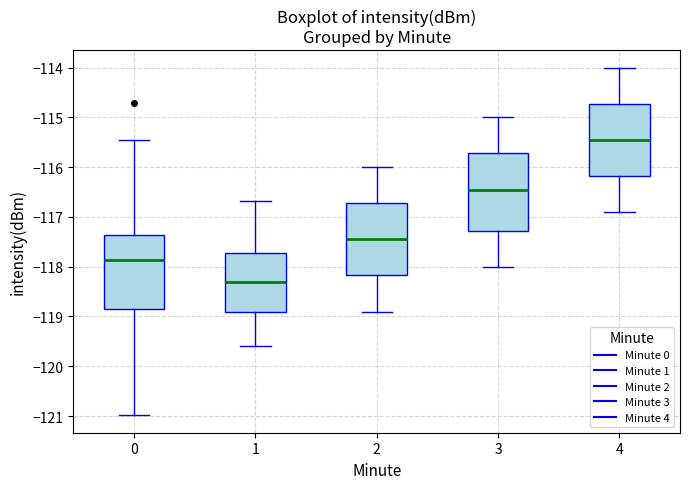

Which box has the lowest median line?

1